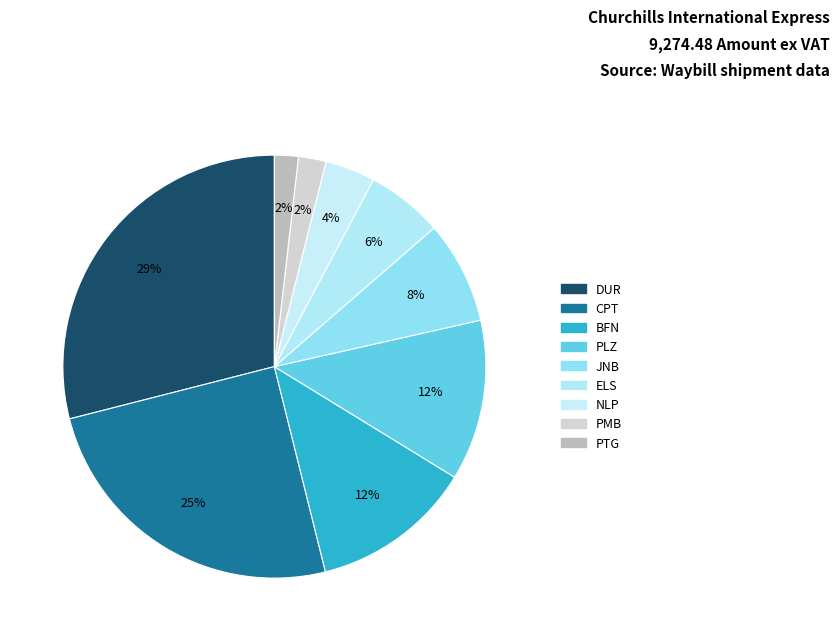

How many segments does this pie chart have?

9